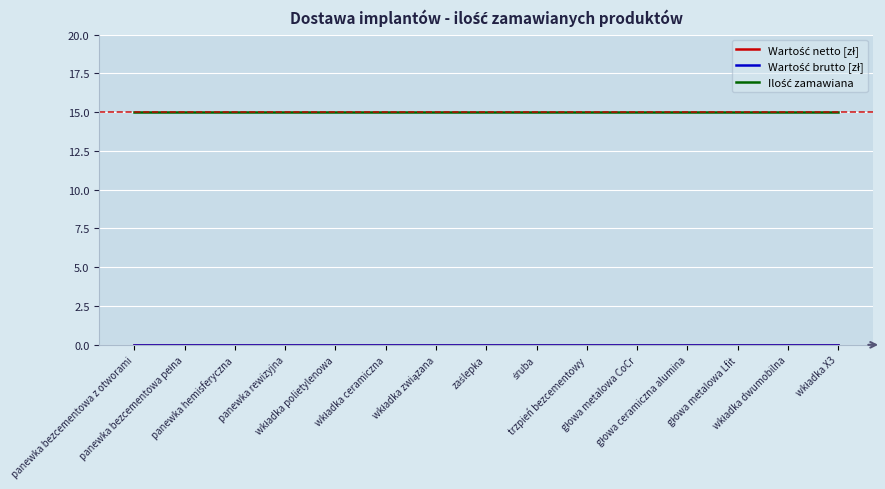

Is this an area chart (filled region under the line)?

No